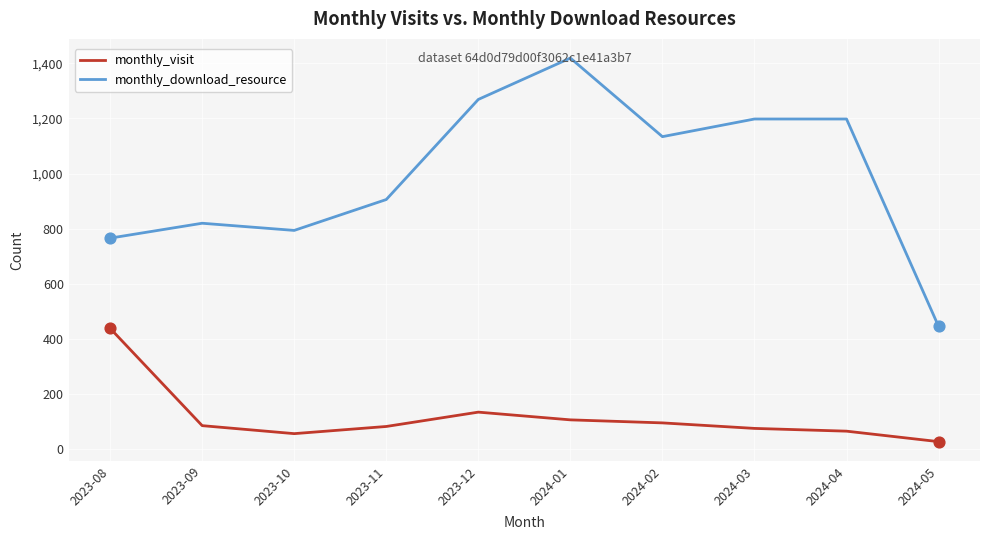

At how many categories does at least one series exceed 1101?

5